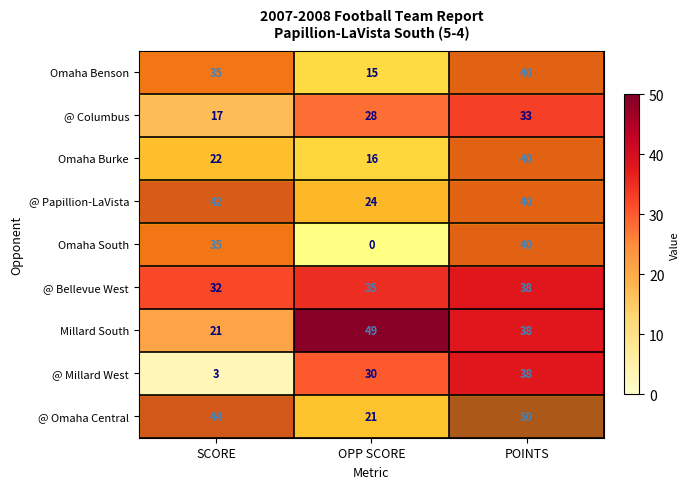

How many data points in @ Papillion-LaVista are less than 40?

1